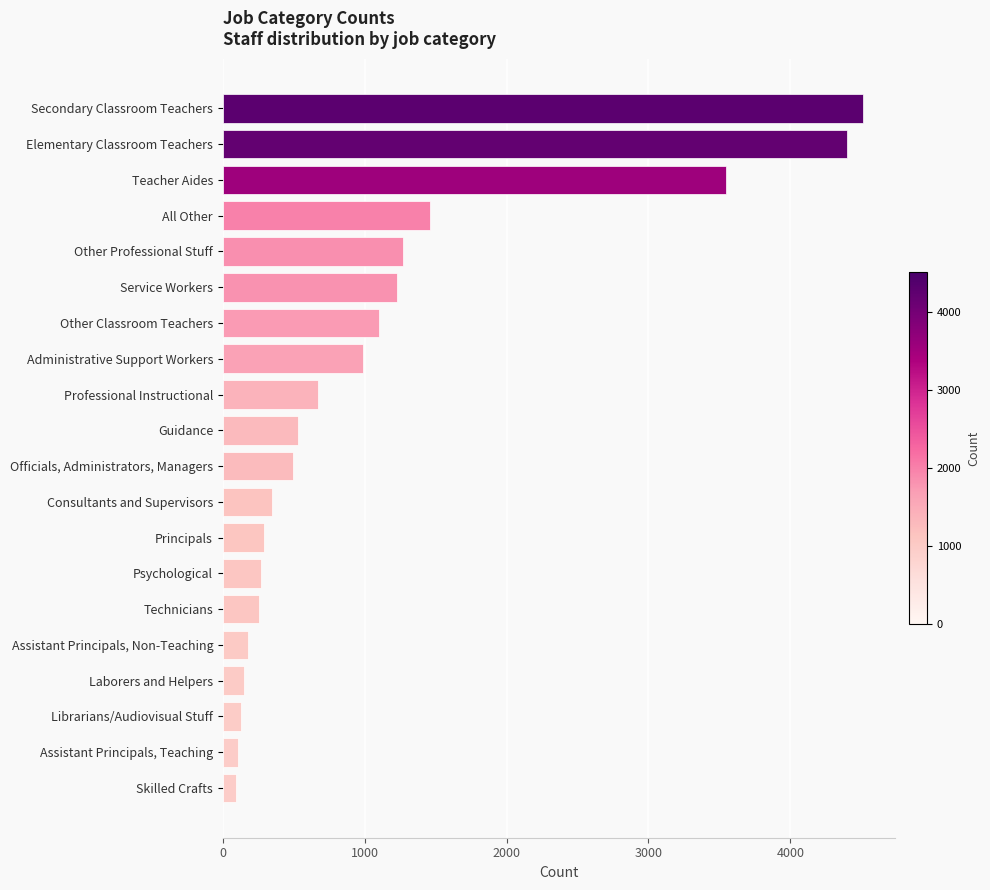

How many bars are there in total?

20